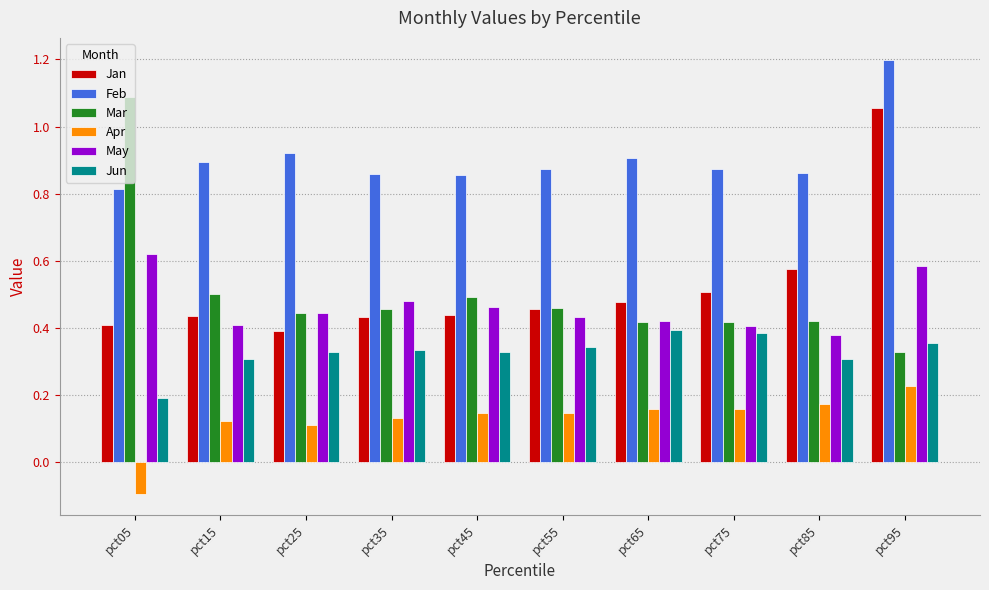

Is the value of Apr at pct45 greater than the value of Feb at pct85?

No